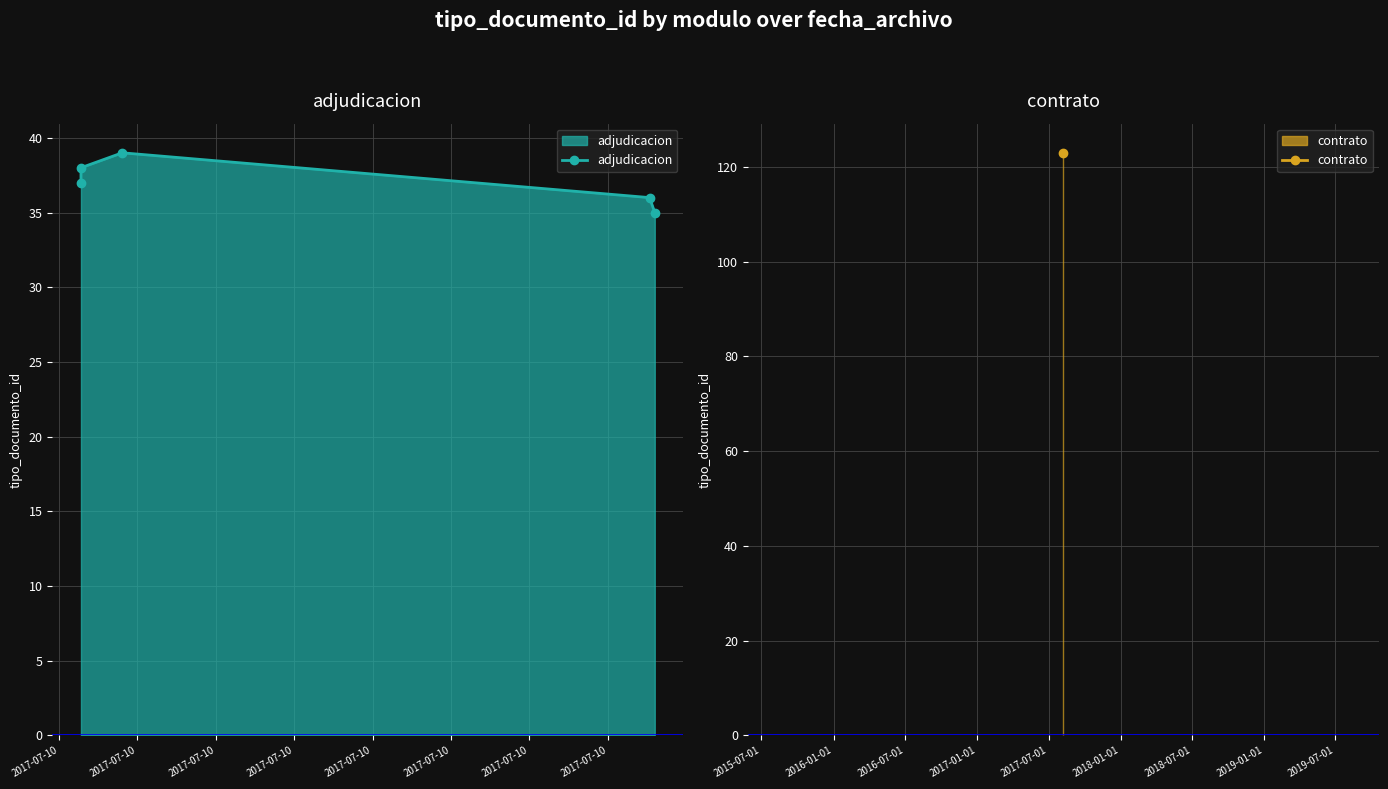

List the labels in order of value, largest first.

2017-07-10, 2017-07-10, 2017-07-10, 2017-07-10, 2017-07-10